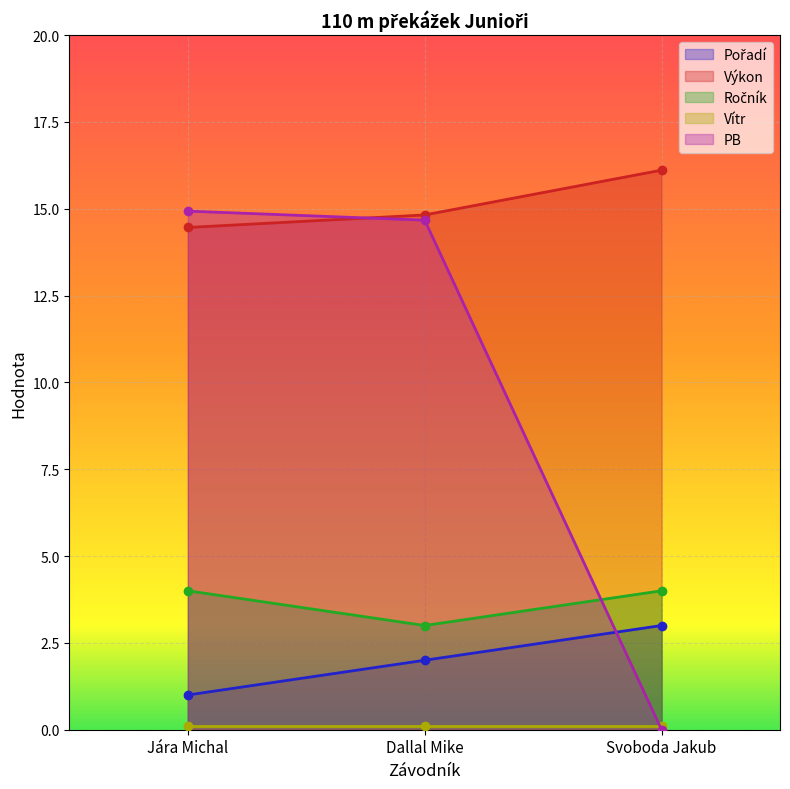

The Pořadí series shows 4.1 at Svoboda Jakub. True or false?

False